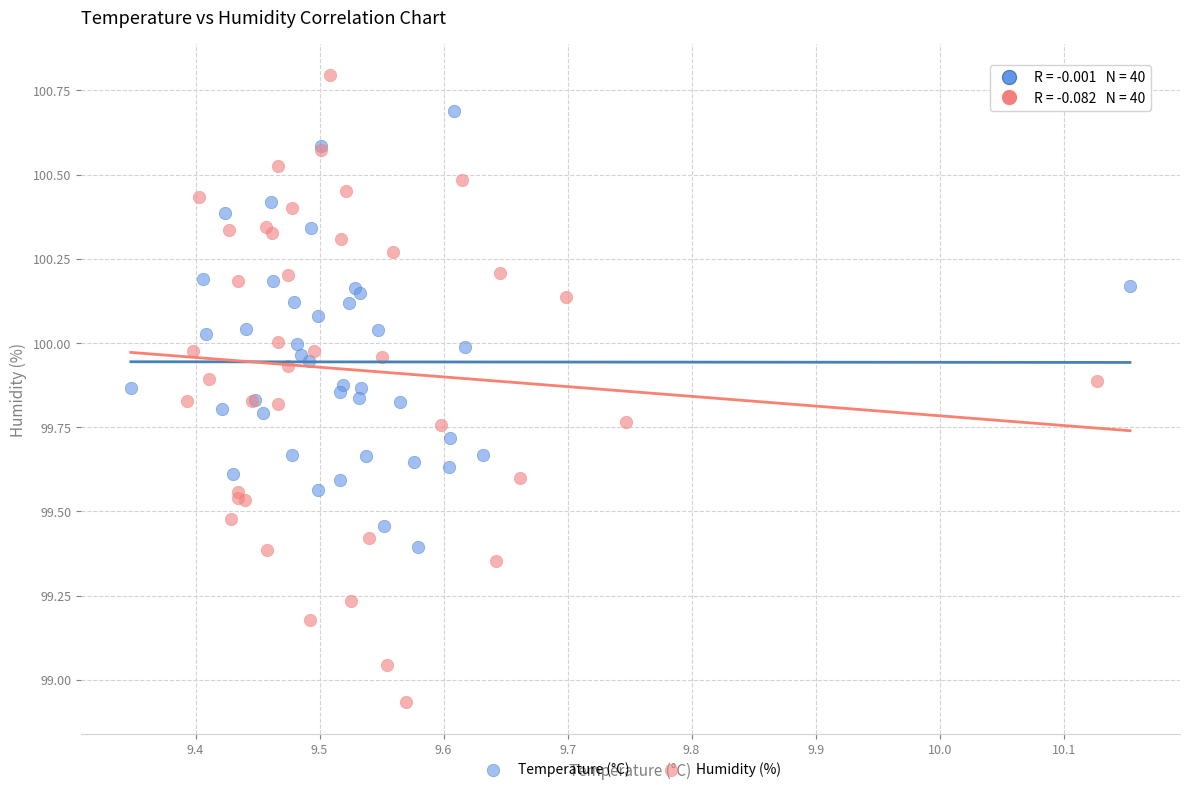

Which series reaches the maximum Y coordinate?

Humidity (%)